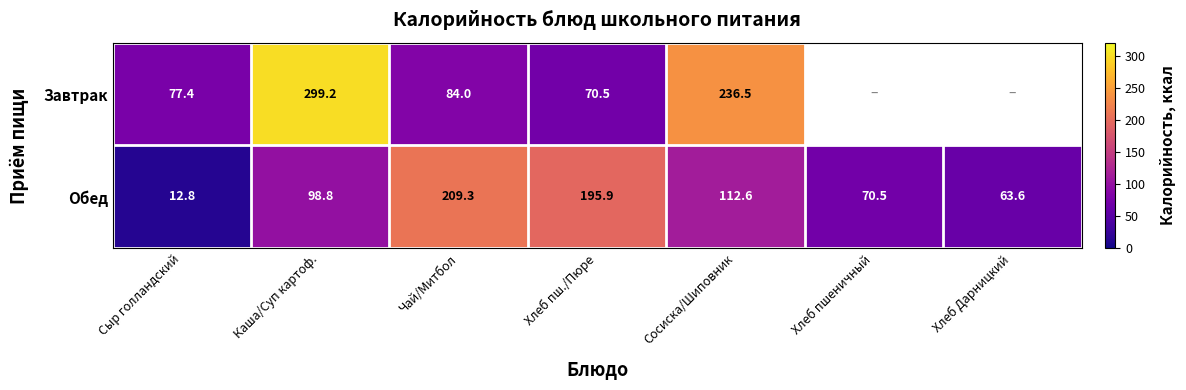

What is the total value across all series at Хлеб пш./Пюре?

266.4